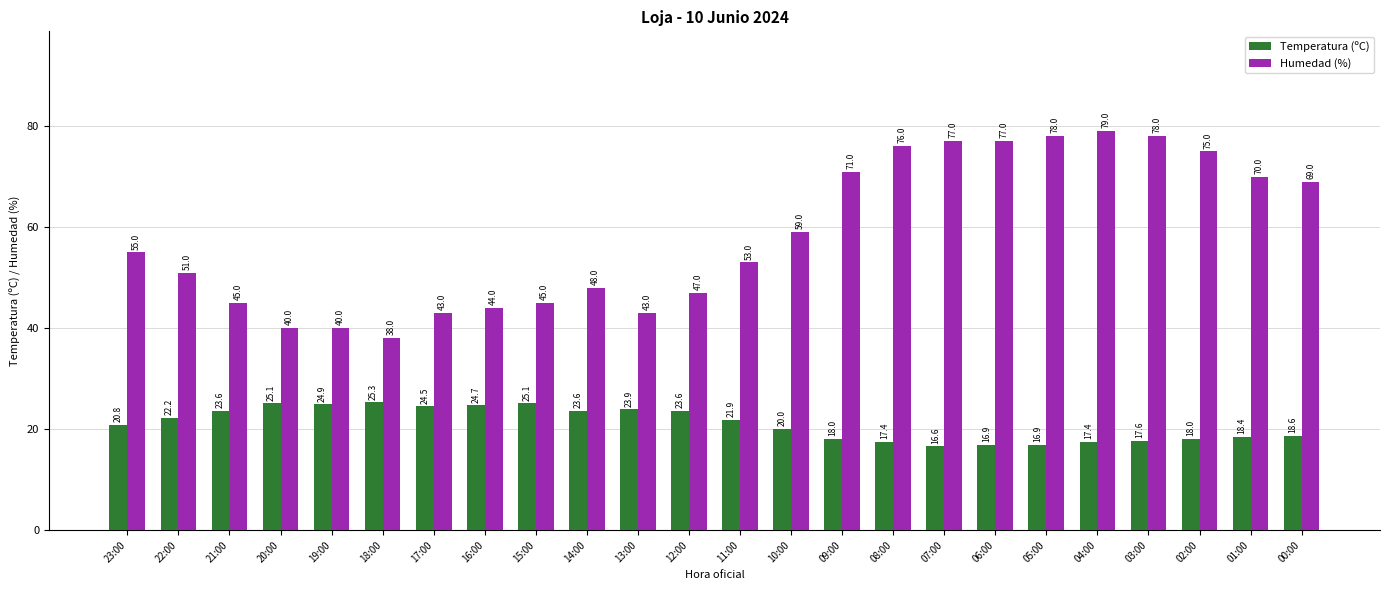

Which series has the largest total across all categories?

Humedad (%)